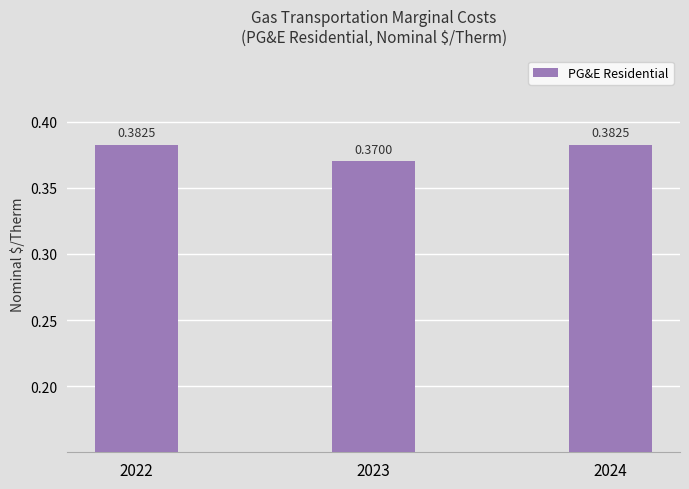

What is the sum of the values at 2023 and 2024?

0.8